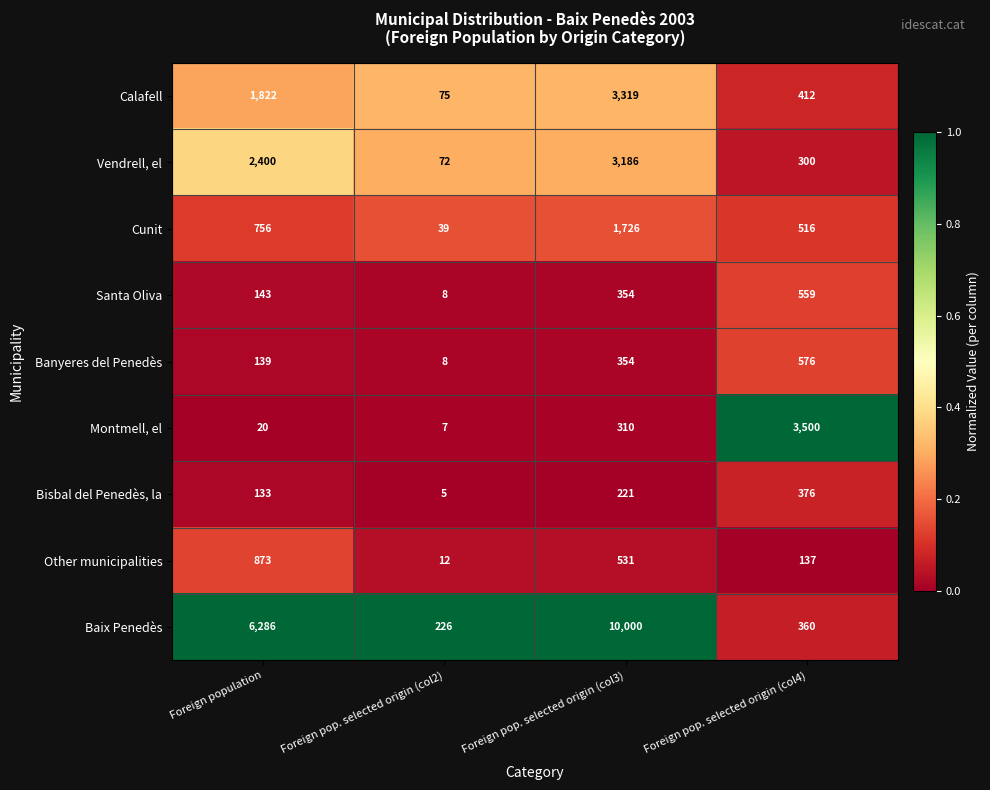

Which category has the highest value across all series?

Foreign pop. selected origin (col3)